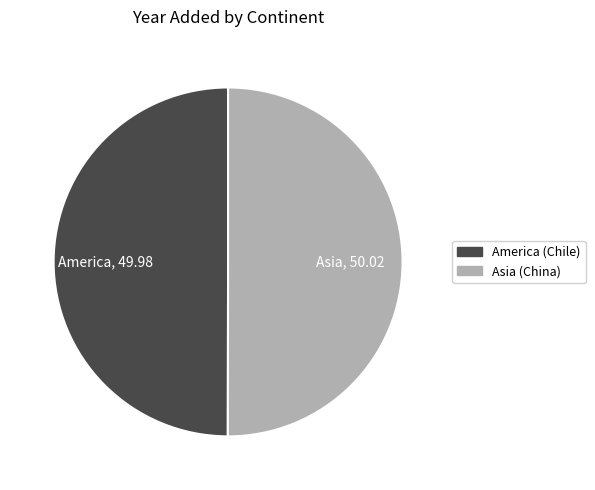

What is the ratio of the value at America (Chile) to the value at Asia (China)?

1.0